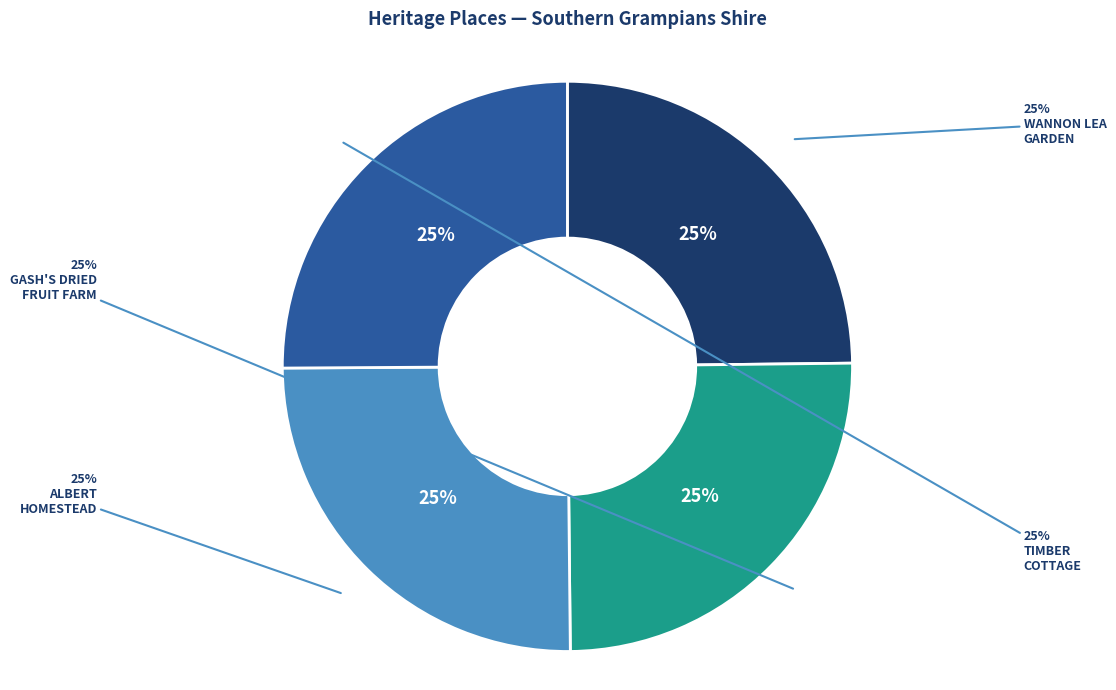

Is the sum of TIMBER COTTAGE AND ORCHARD (FORMER) and GASH'S DRIED FRUIT FARM greater than half?

Yes